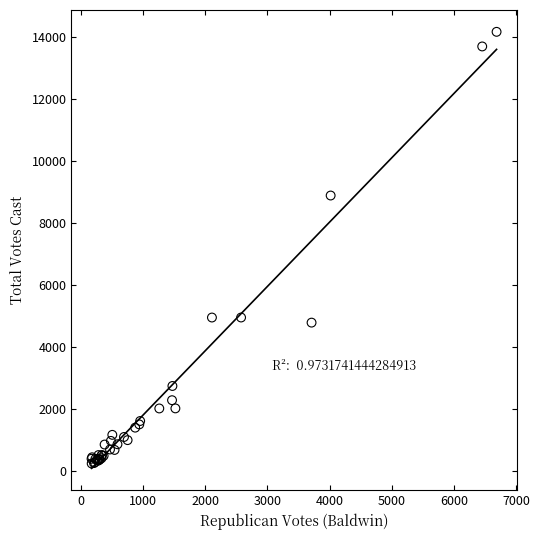

What Y value in the scatter plot is closest to 7205?

8885